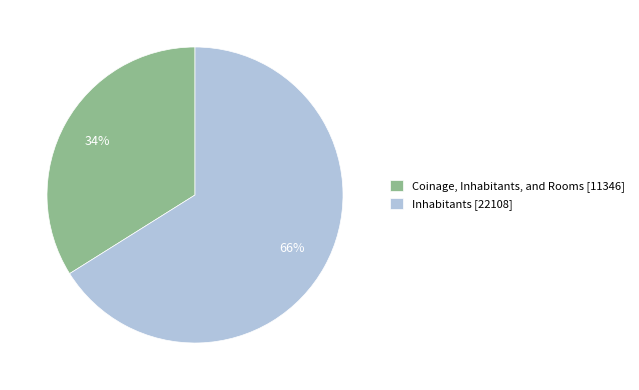

Rank the categories by value from lowest to highest.

Coinage, Inhabitants, and Rooms, Inhabitants